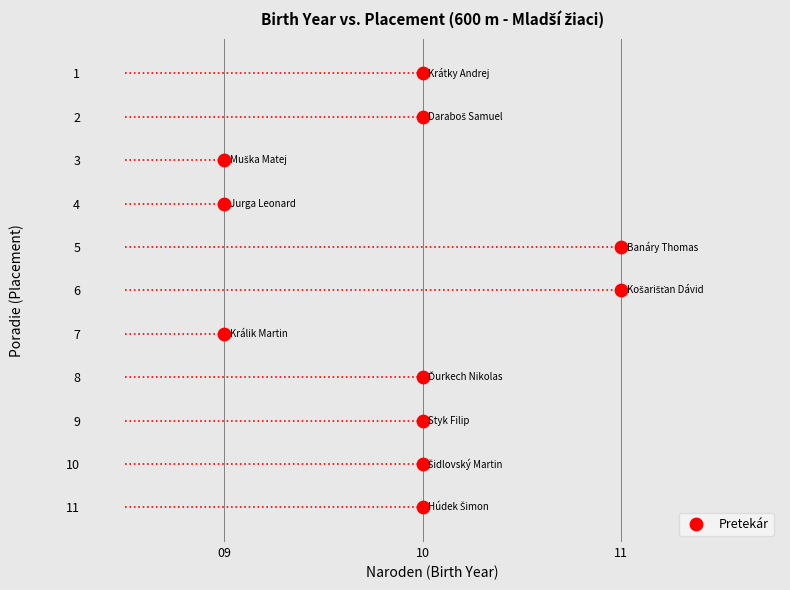

What is the range of Y values (max minus min)?

10